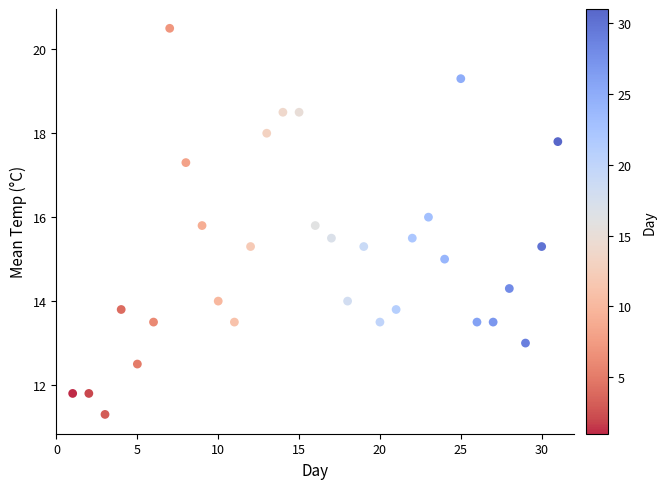

What is the range of Y values (max minus min)?

9.2